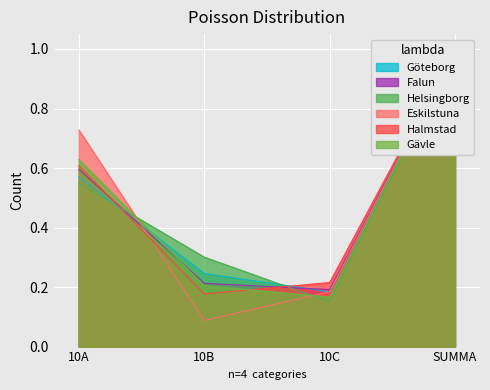

At how many categories does at least one series exceed 0?

4